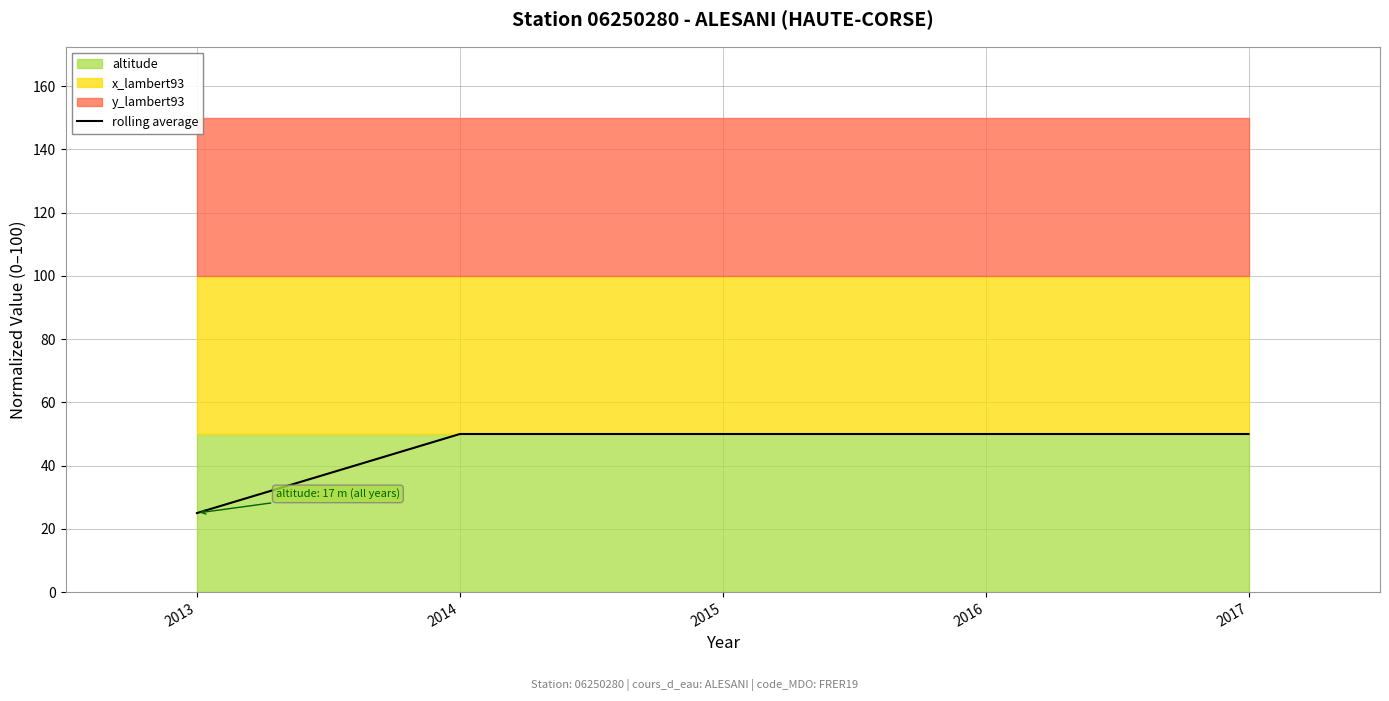

List the labels in order of value, largest first.

2014, 2015, 2016, 2017, 2013